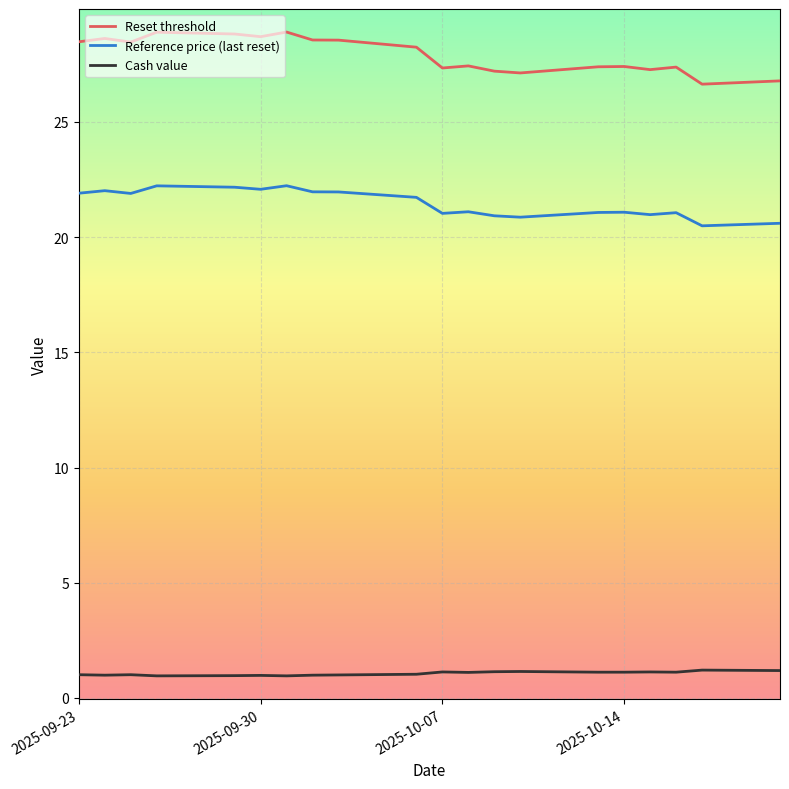

What are all the series names shown in the legend?

Reset threshold, Reference price (last reset), Cash value